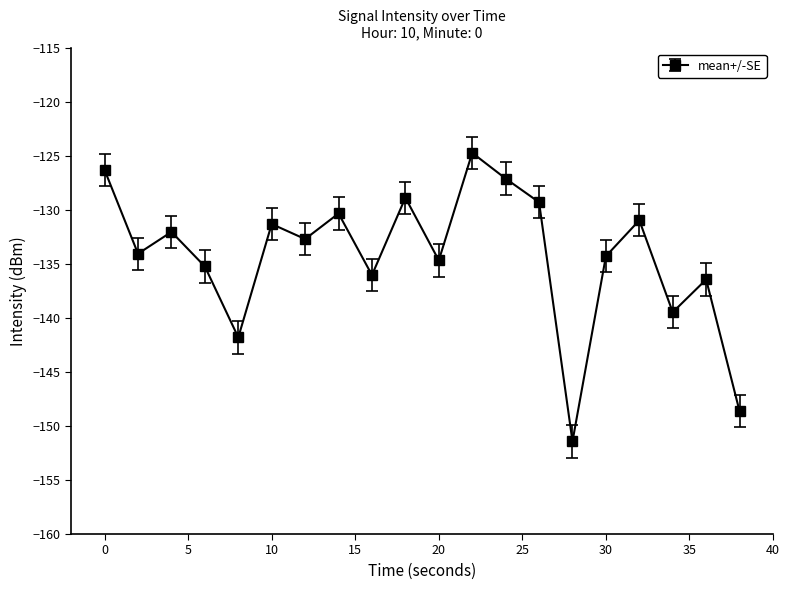

What is the sum of all values?

-2685.2